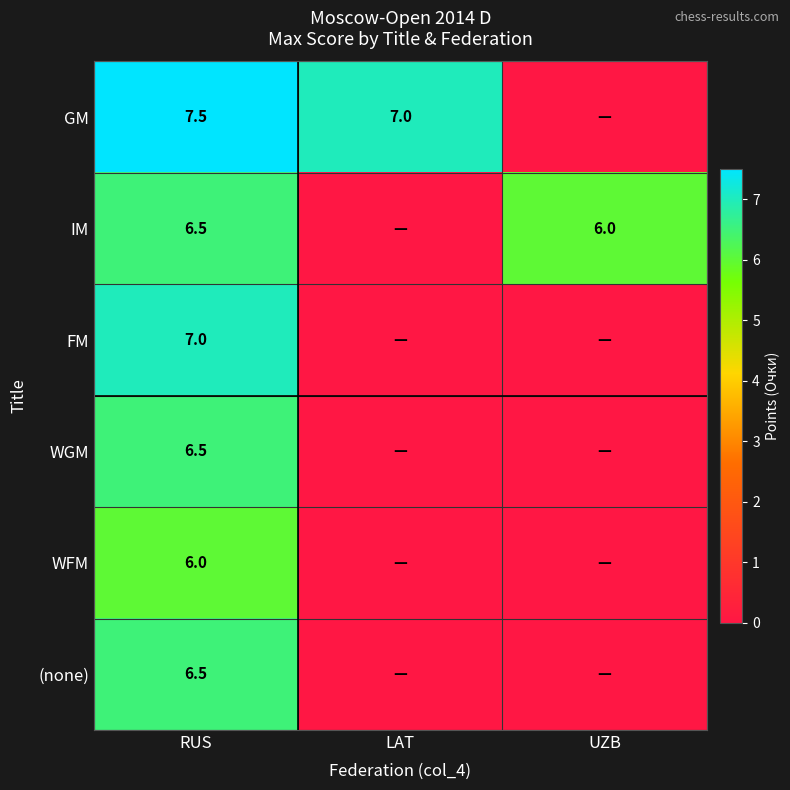

True or false: WFM has a value of 2.0 at RUS.

False